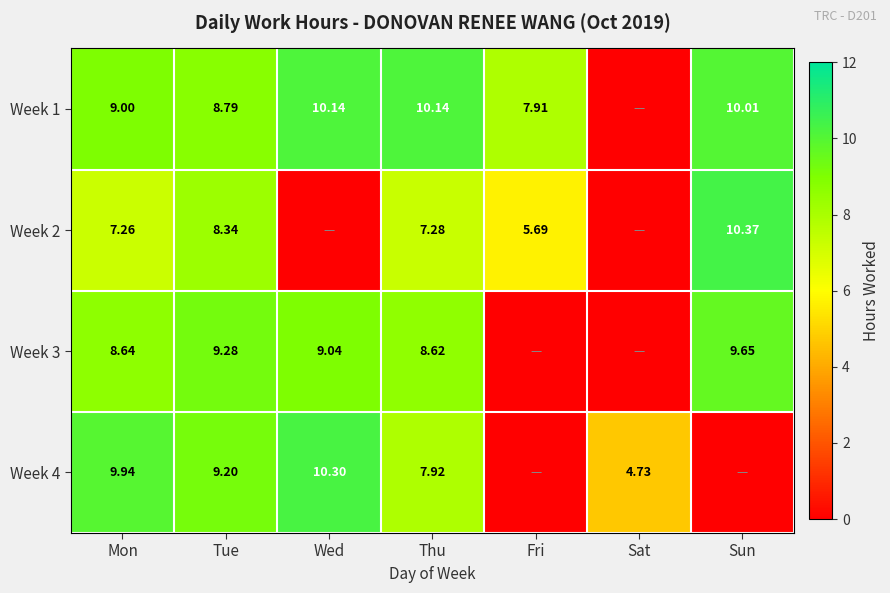

Is the value of Week 1 at Fri greater than the value of Week 3 at Fri?

Yes